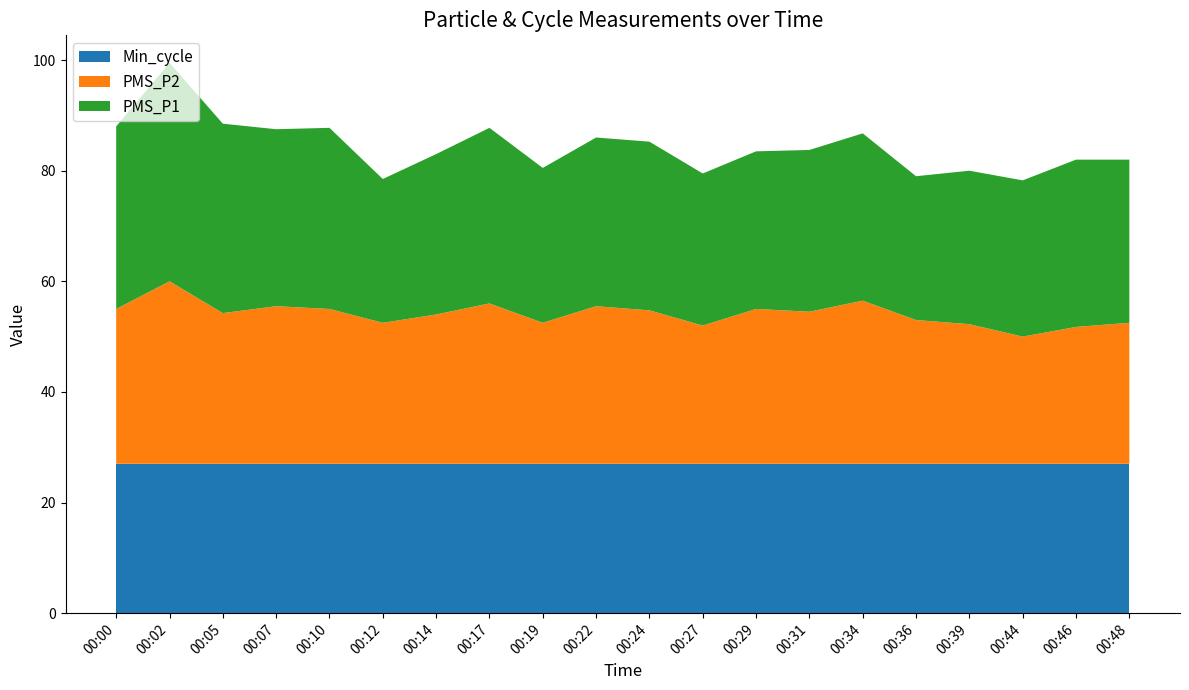

Reading left to right, transcribe all the data shown in this chart.

PMS_P1: 33.0	39.5	34.2	32.0	32.8	26.0	29.0	31.8	28.0	30.5	30.5	27.5	28.5	29.2	30.2	26.0	27.8	28.2	30.2	29.5
PMS_P2: 28.0	33.0	27.2	28.5	28.0	25.5	27.0	29.0	25.5	28.5	27.8	25.0	28.0	27.5	29.5	26.0	25.2	23.0	24.8	25.5
Min_cycle: 27.0	27.0	27.0	27.0	27.0	27.0	27.0	27.0	27.0	27.0	27.0	27.0	27.0	27.0	27.0	27.0	27.0	27.0	27.0	27.0